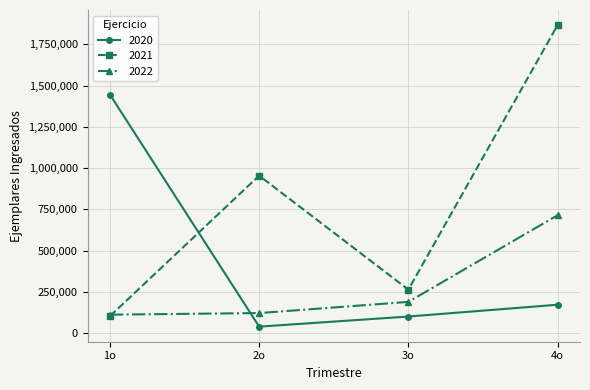

Which series changed the most between 1o and 4o?

2021